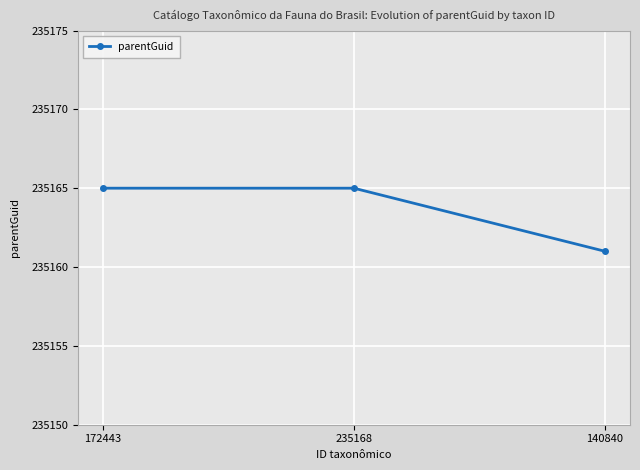

What is the label of the 2nd point from the right?

235168